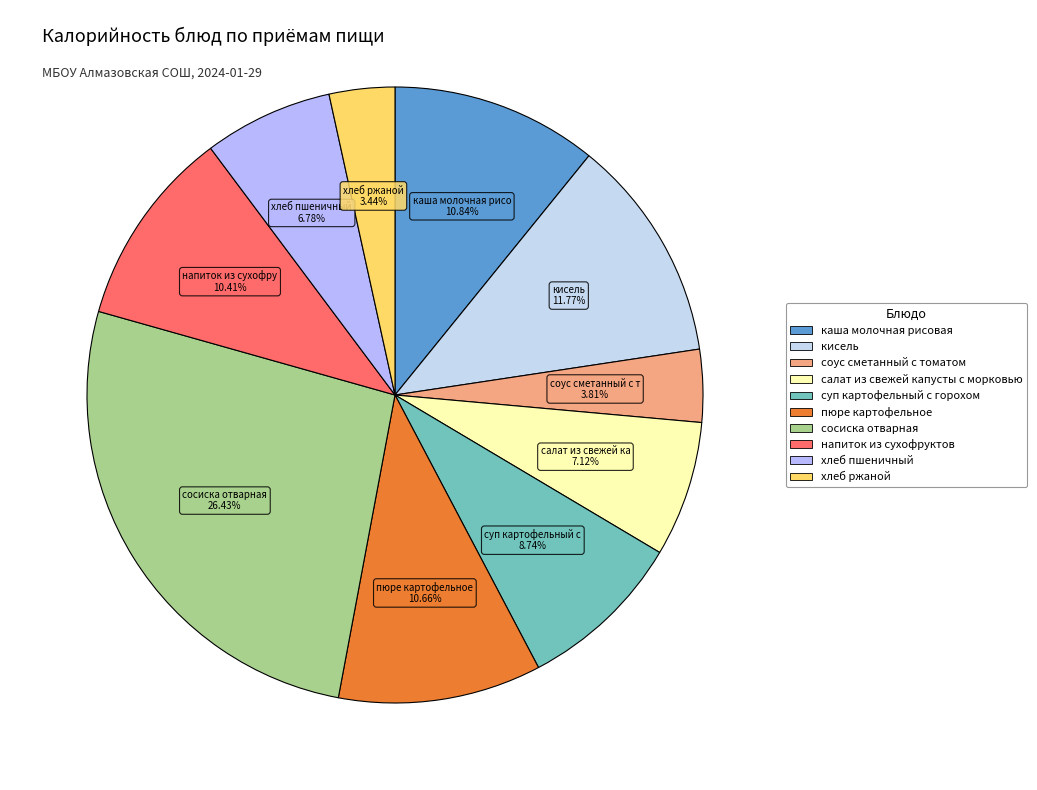

How many slices are in this pie chart?

10